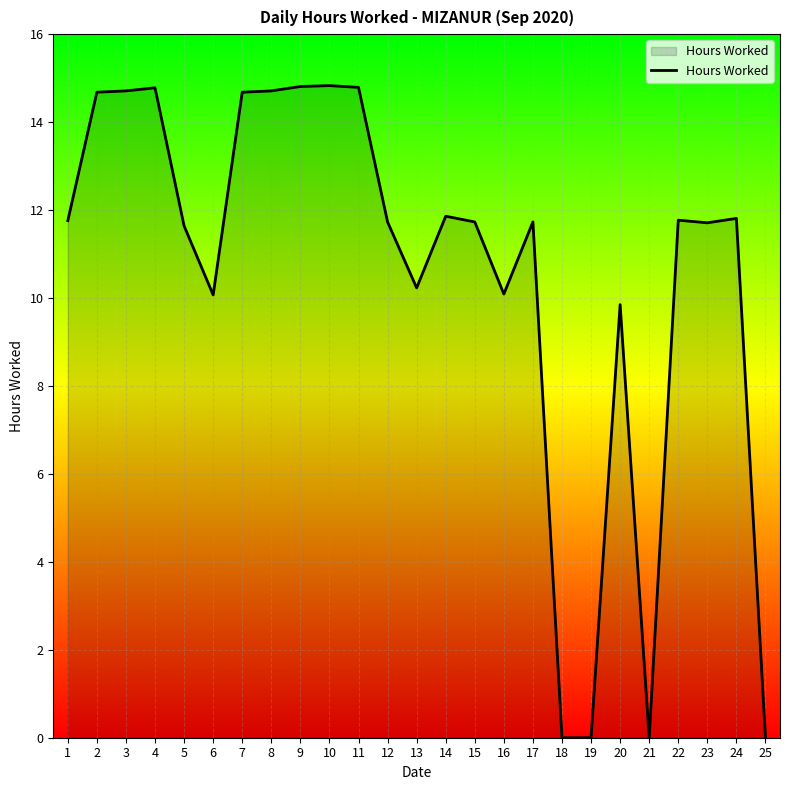

What is the sum of the values at 3 and 17?

26.4